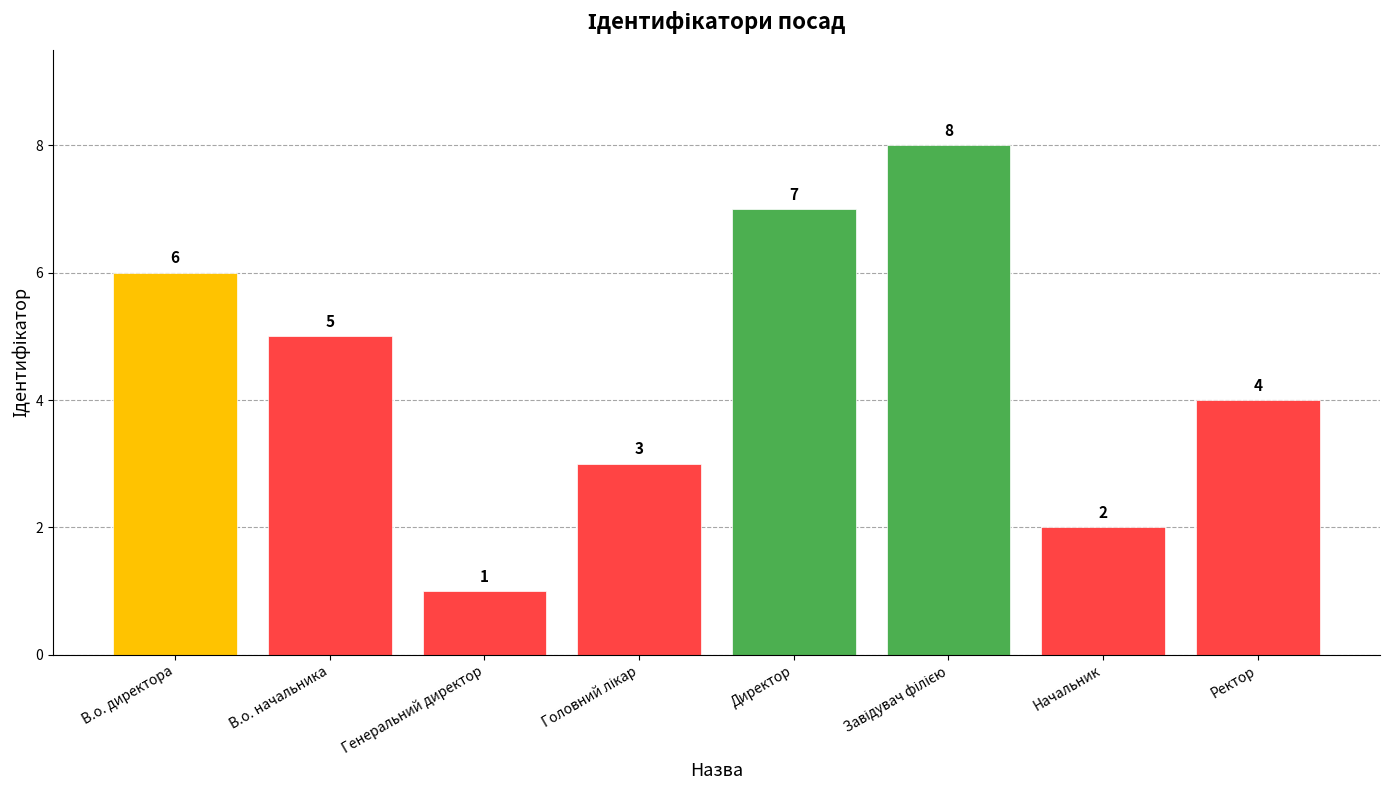

Approximately how many times larger is the value at Директор compared to В.о. начальника?

1.4